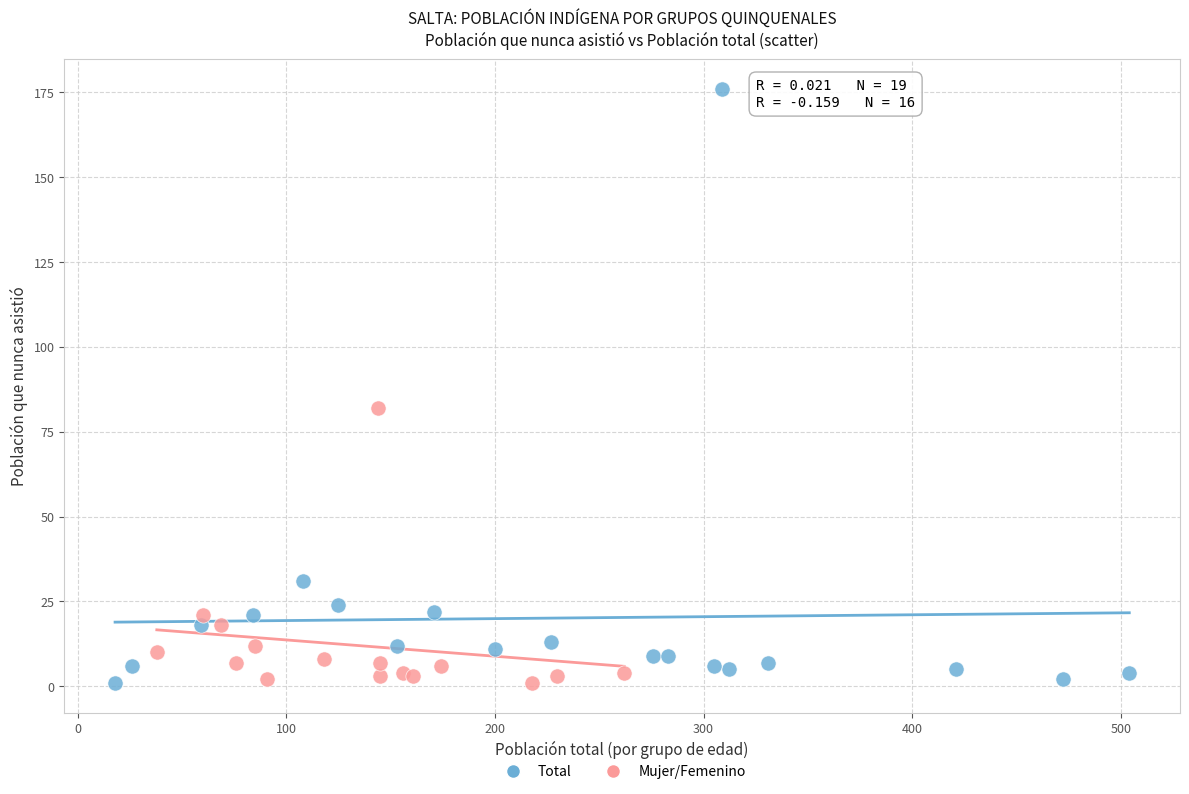

Which series has the largest Y range (max minus min)?

Total